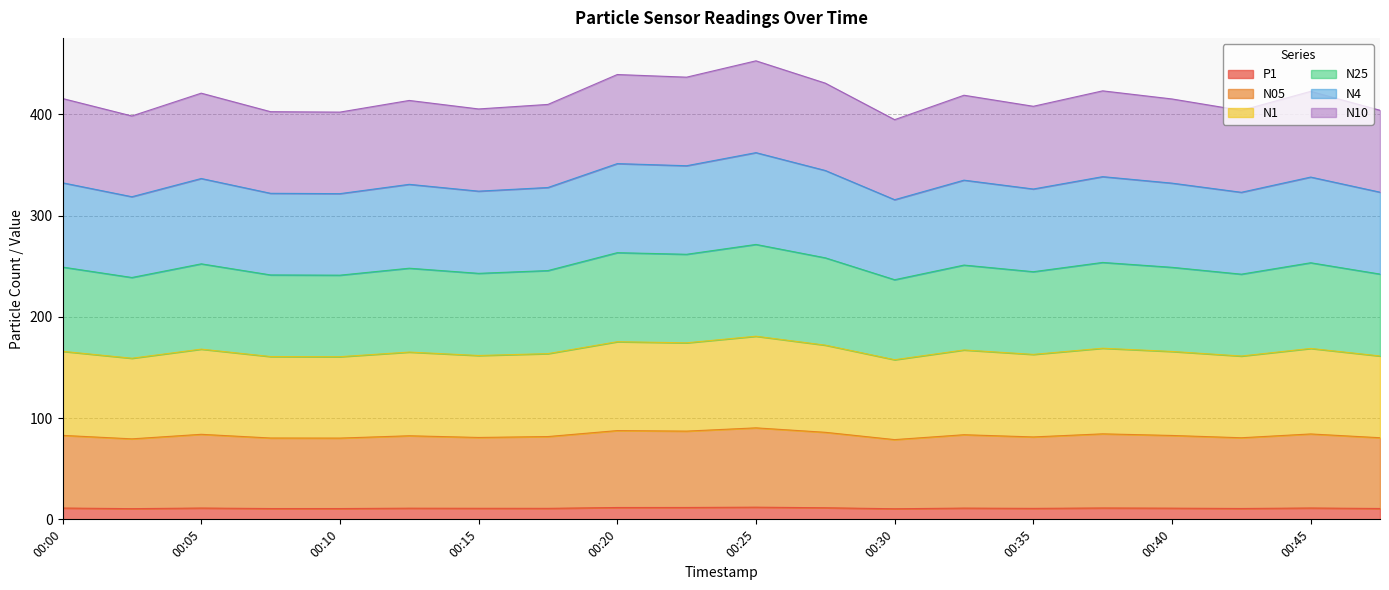

The P1 series shows 11.2 at 00:00. True or false?

True